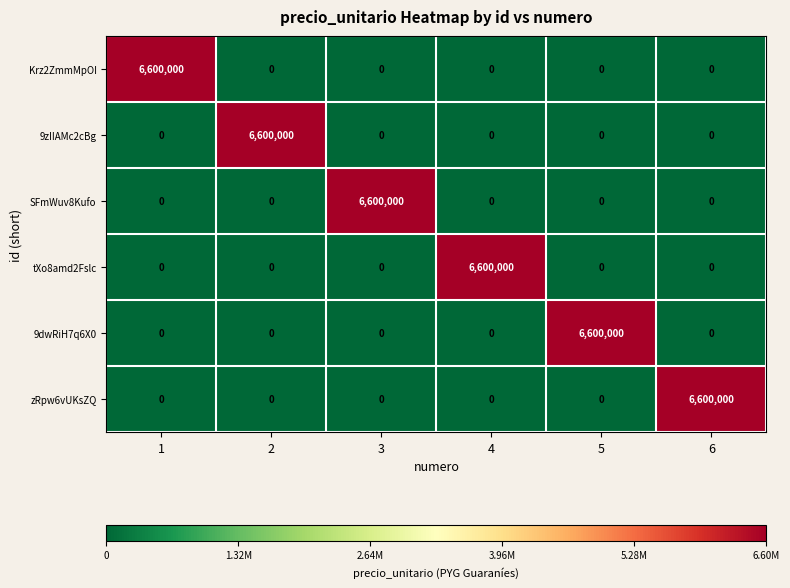

What is the total value across all series at 2?

6600000